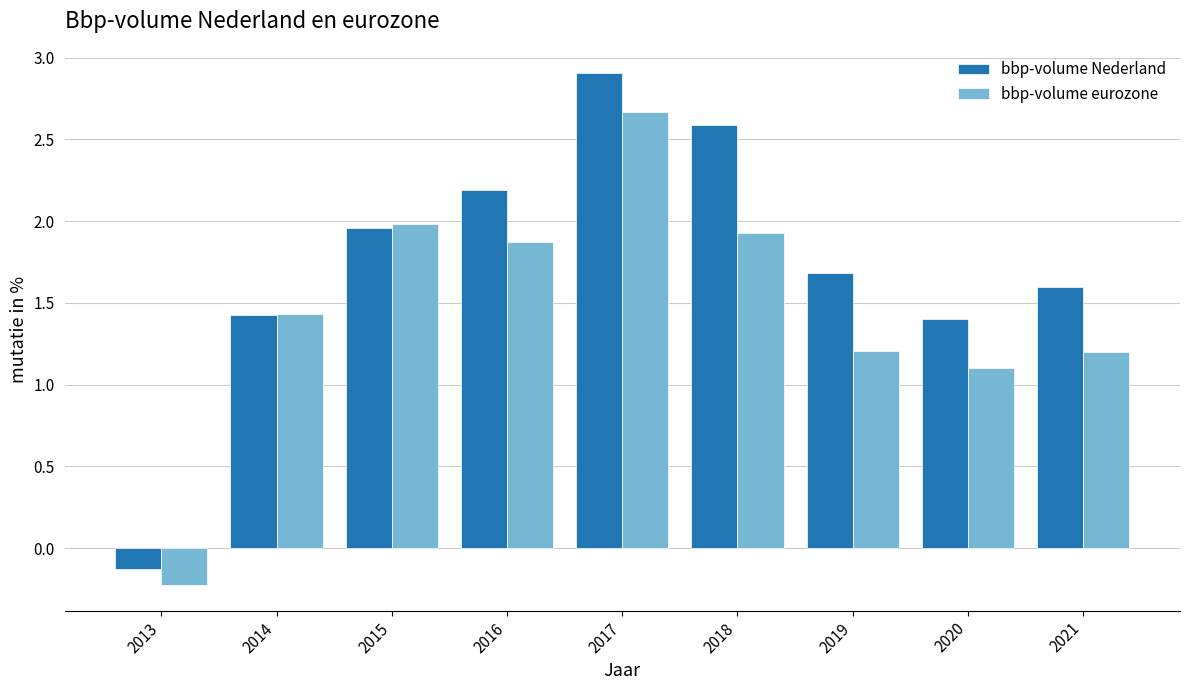

What is the highest value of the bbp-volume eurozone series?

2.7